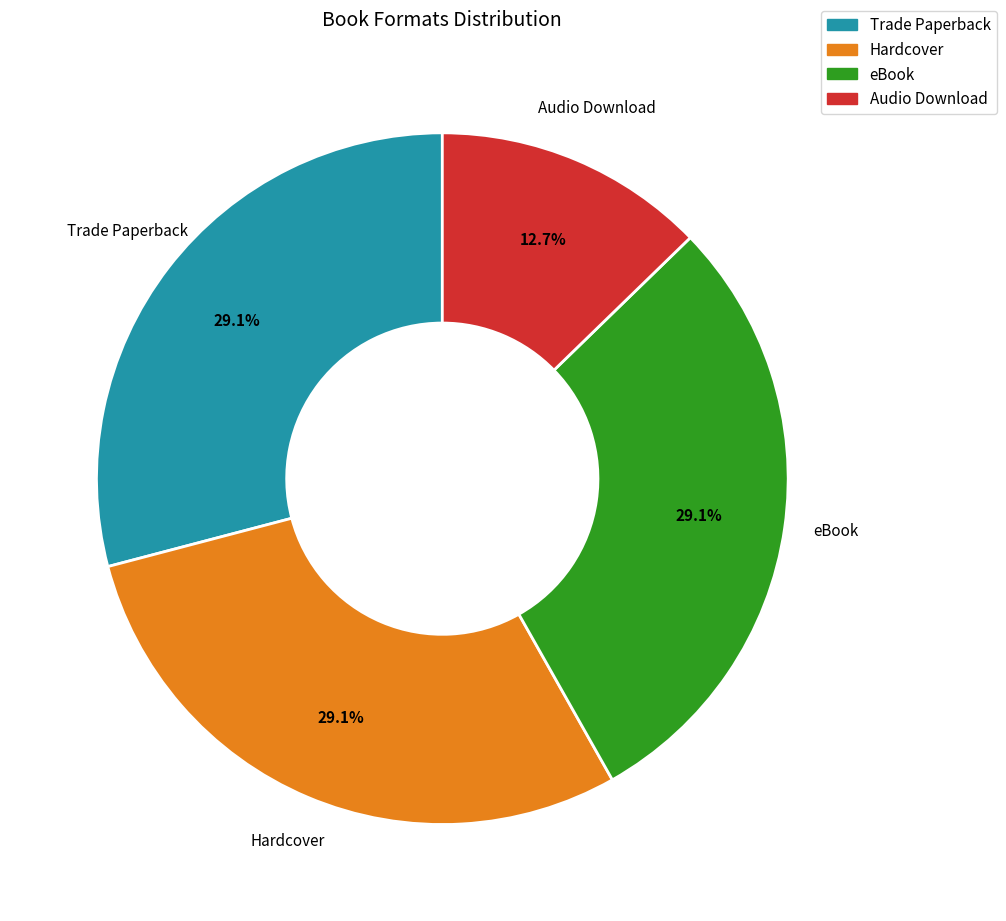

To the nearest percent, what percentage of the pie is Trade Paperback?

29%